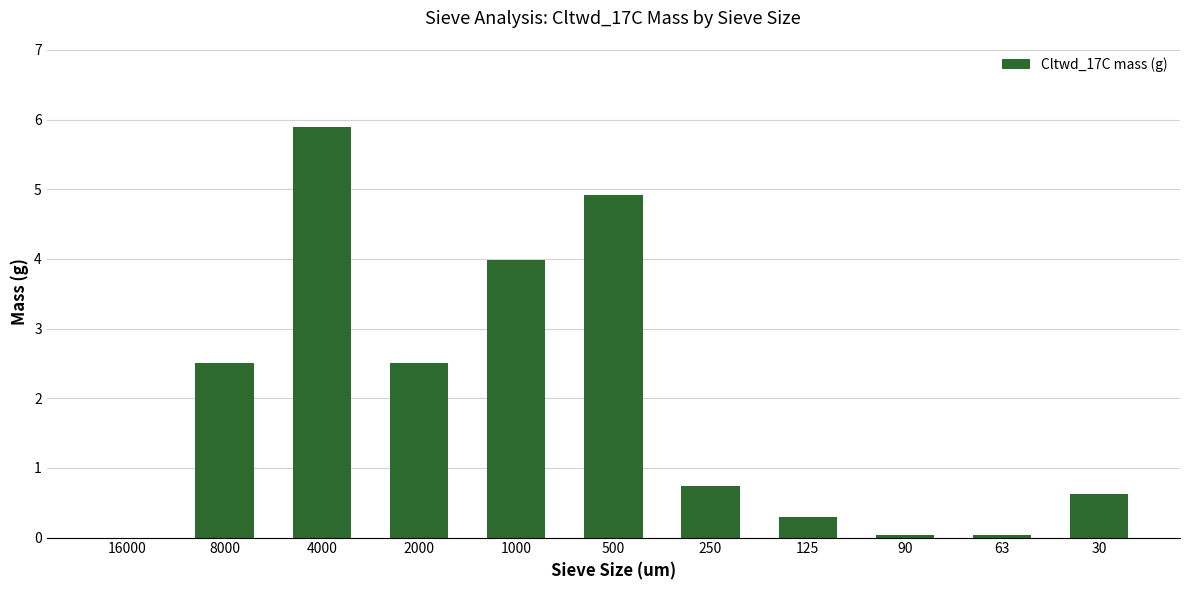

What is the difference between the values at 63 and 250?

0.7